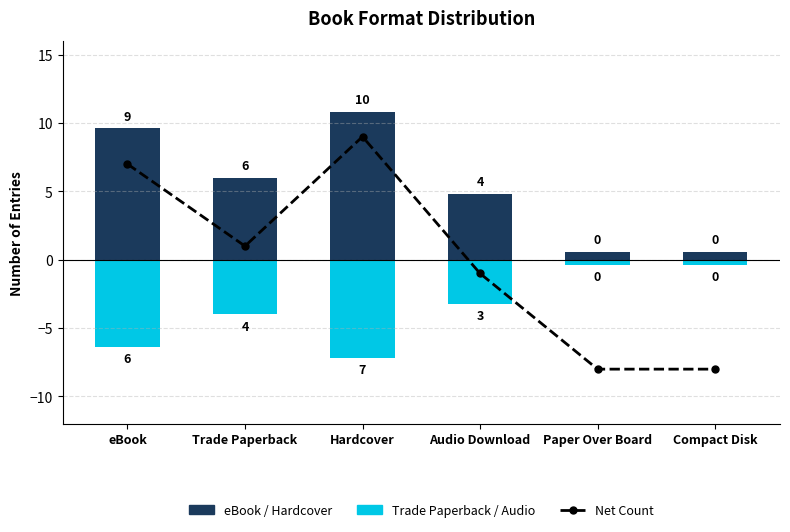

What is the value of the Trade Paperback / Audio bar at the 5th from the left?

-0.4